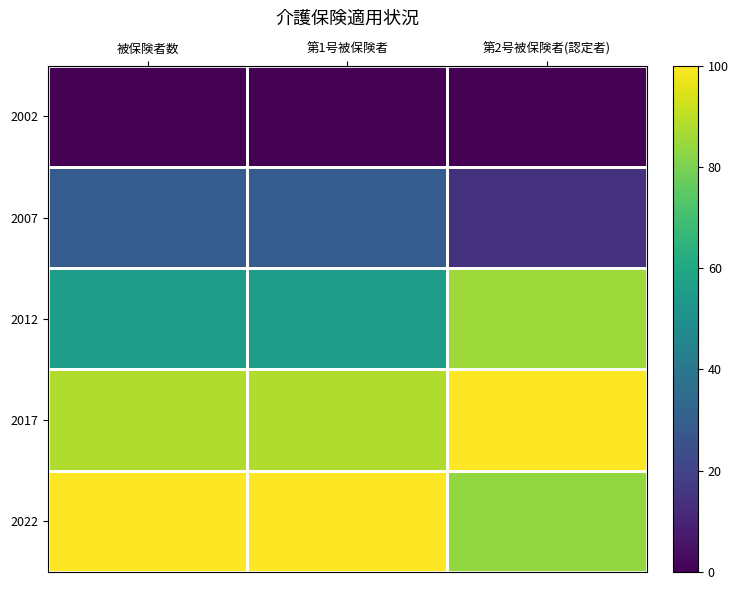

Reading left to right, what are all the values shown in this chart?

2002: 被保険者数=0.0	第1号被保険者=0.0	第2号被保険者(認定者)=0.0
2007: 被保険者数=29.0	第1号被保険者=29.1	第2号被保険者(認定者)=14.7
2012: 被保険者数=55.7	第1号被保険者=55.6	第2号被保険者(認定者)=85.3
2017: 被保険者数=88.2	第1号被保険者=88.2	第2号被保険者(認定者)=100.0
2022: 被保険者数=100.0	第1号被保険者=100.0	第2号被保険者(認定者)=83.8